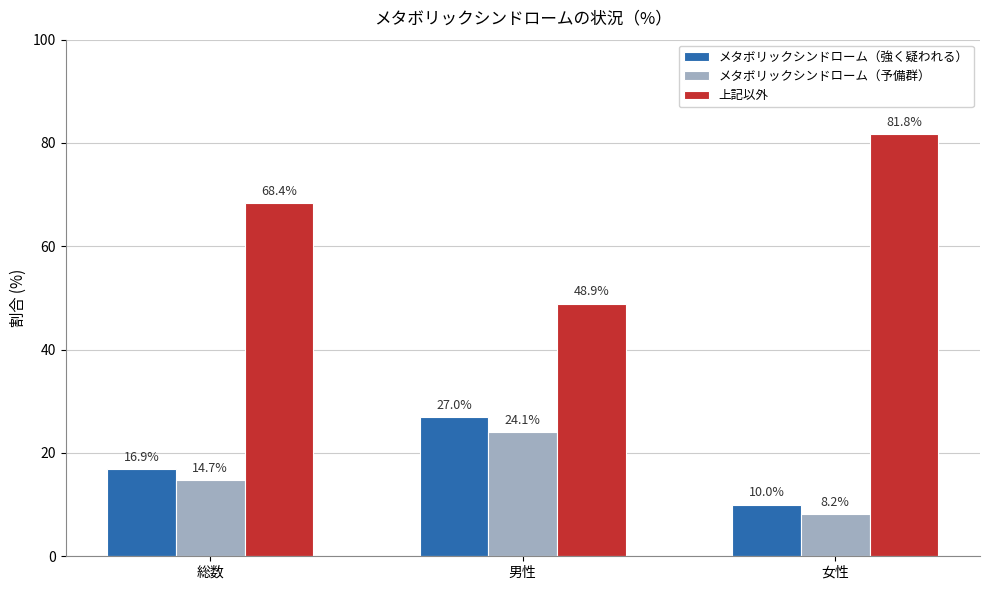

What are all the series names shown in the legend?

メタボリックシンドローム（強く疑われる）, メタボリックシンドローム（予備群）, 上記以外